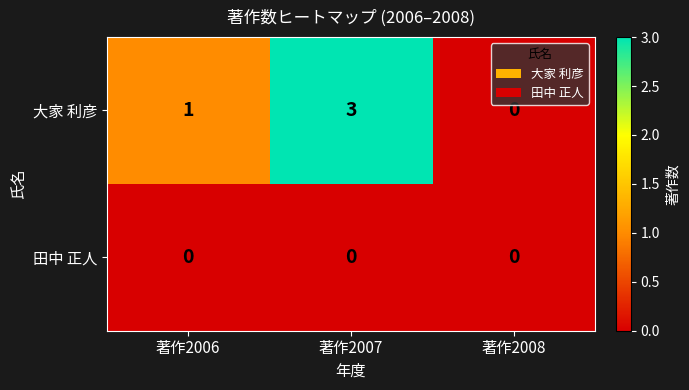

Is it true that 大家 利彦 equals 3 at 著作2007?

True